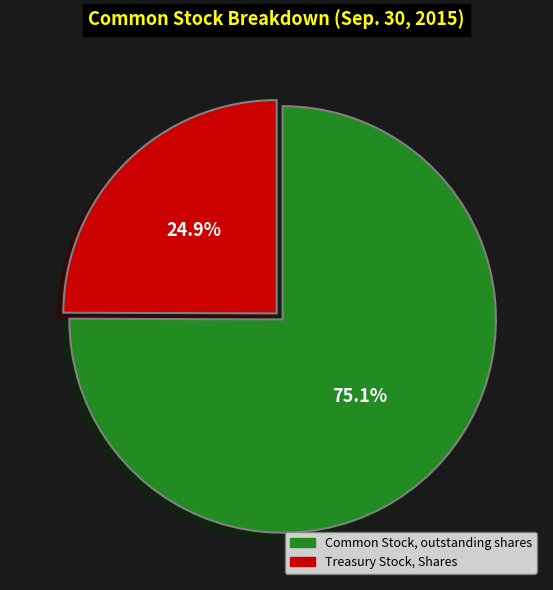

Count the number of slices in the pie.

2